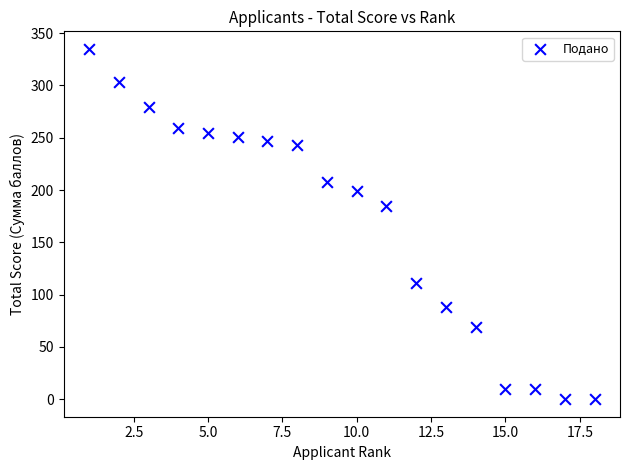

What Y value in the scatter plot is closest to 167?

185